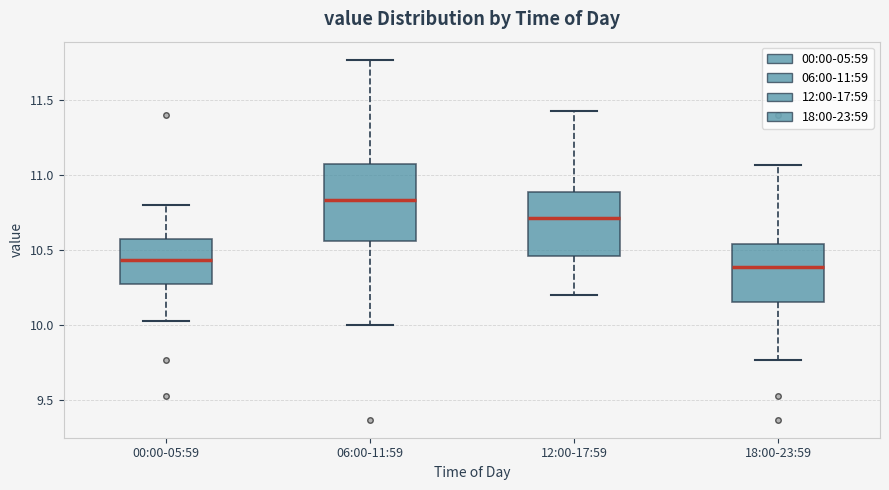

Reading left to right, read every box against the y-axis: the position of its median line, the range the box covers, and the ends of its whiskers. The values are not printed on the chart, so give them approximately, as read against the axis.

00:00-05:59: median 10.45, box 10.30 to 10.60, whiskers 10.05 to 10.80
06:00-11:59: median 10.85, box 10.55 to 11.10, whiskers 10.00 to 11.75
12:00-17:59: median 10.70, box 10.45 to 10.90, whiskers 10.20 to 11.45
18:00-23:59: median 10.40, box 10.15 to 10.55, whiskers 9.75 to 11.05